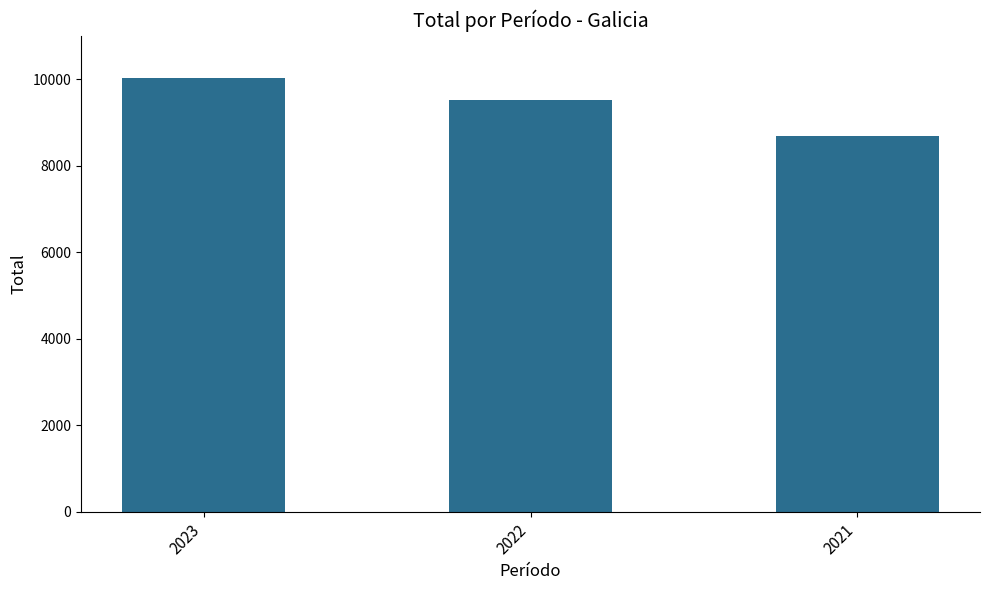

Reading right to left, what are all the values shown in this chart?

2021=8678	2022=9513	2023=10024